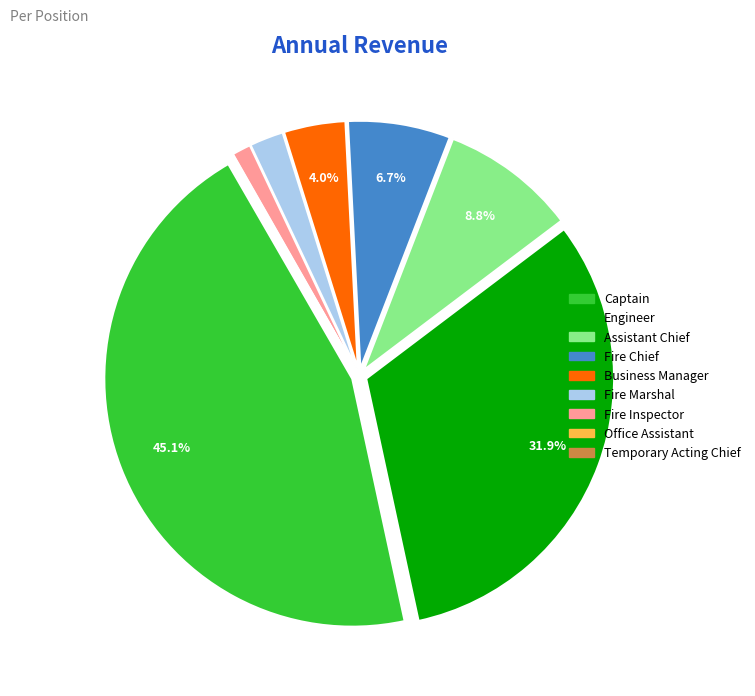

Does Engineer represent more than half of the total?

No